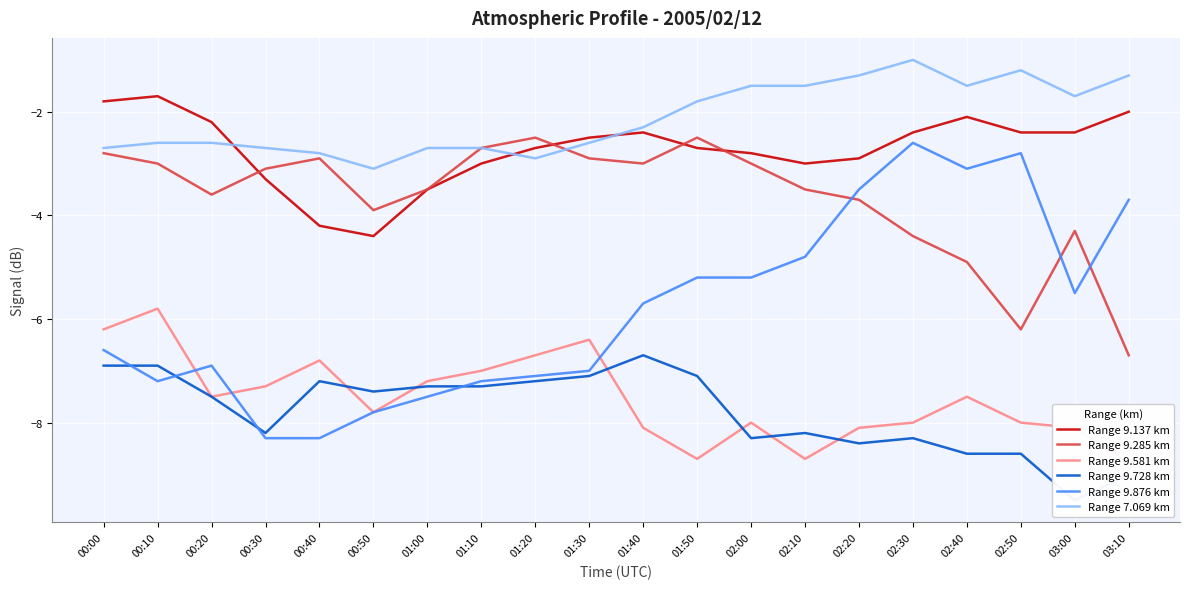

How many values in the Range 9.876 km series exceed -5?

6